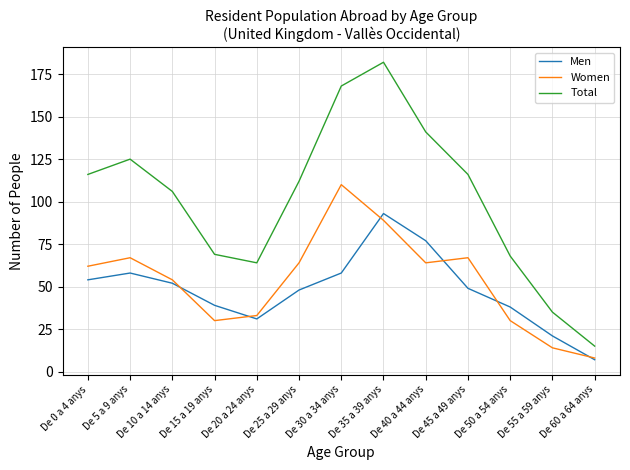

True or false: Total and Women intersect in this chart.

False